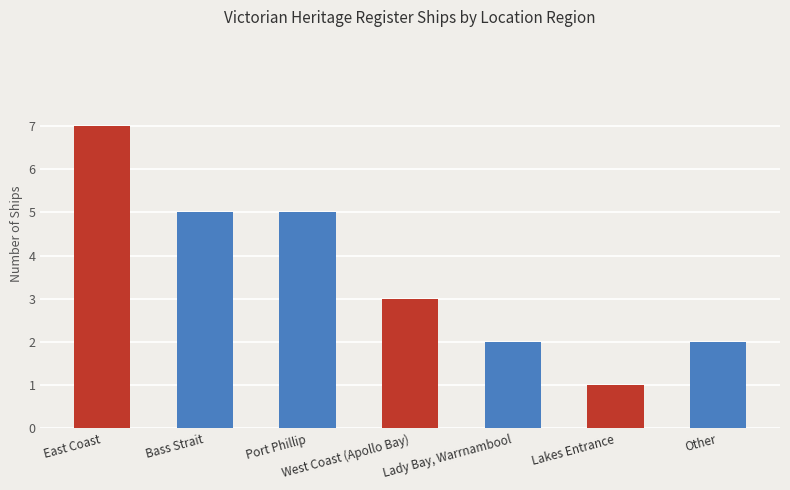

What position from the right is Bass Strait?

6